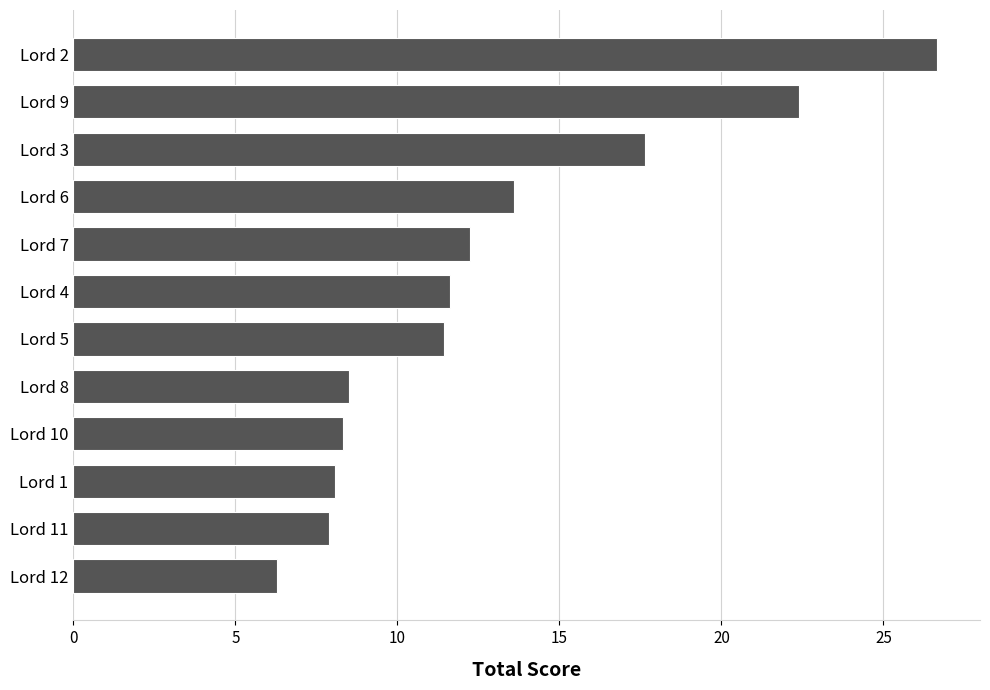

True or false: the data shows 13.4 at Lord 11.

False